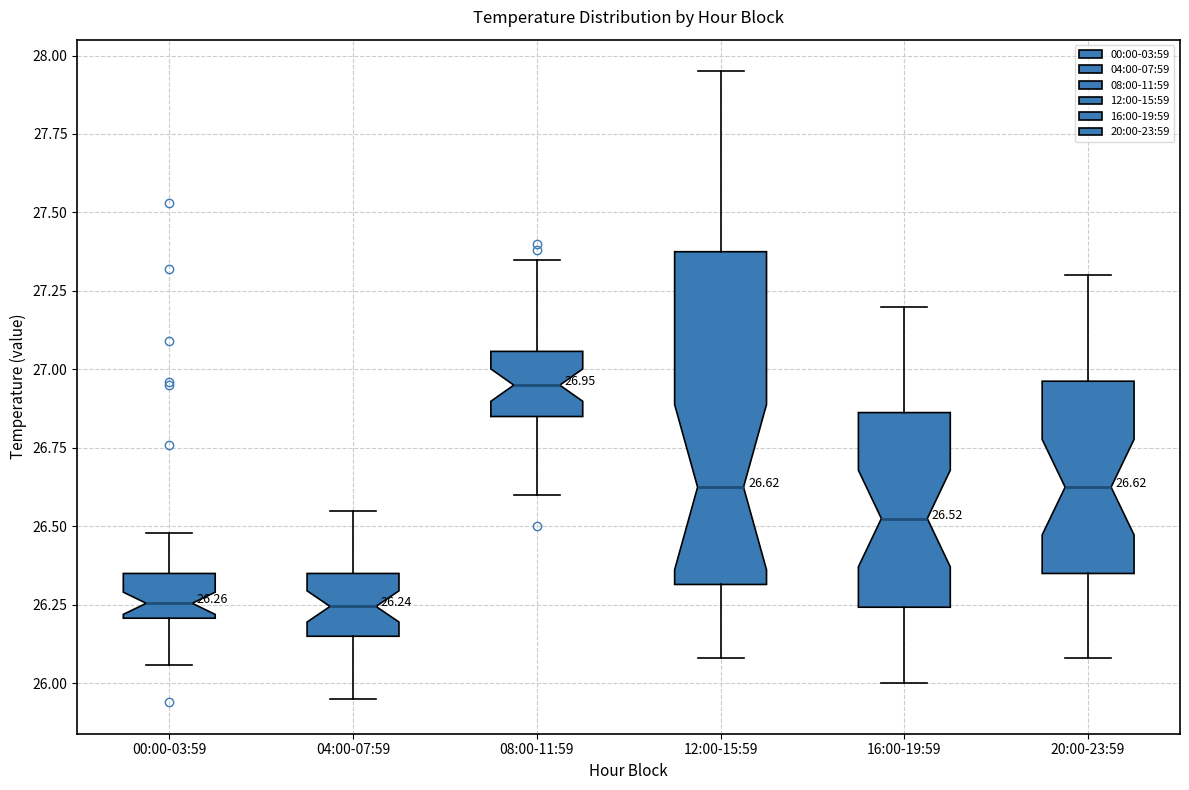

Comparing the boxes themselves (not the whiskers), which one is the tallest?

12:00-15:59